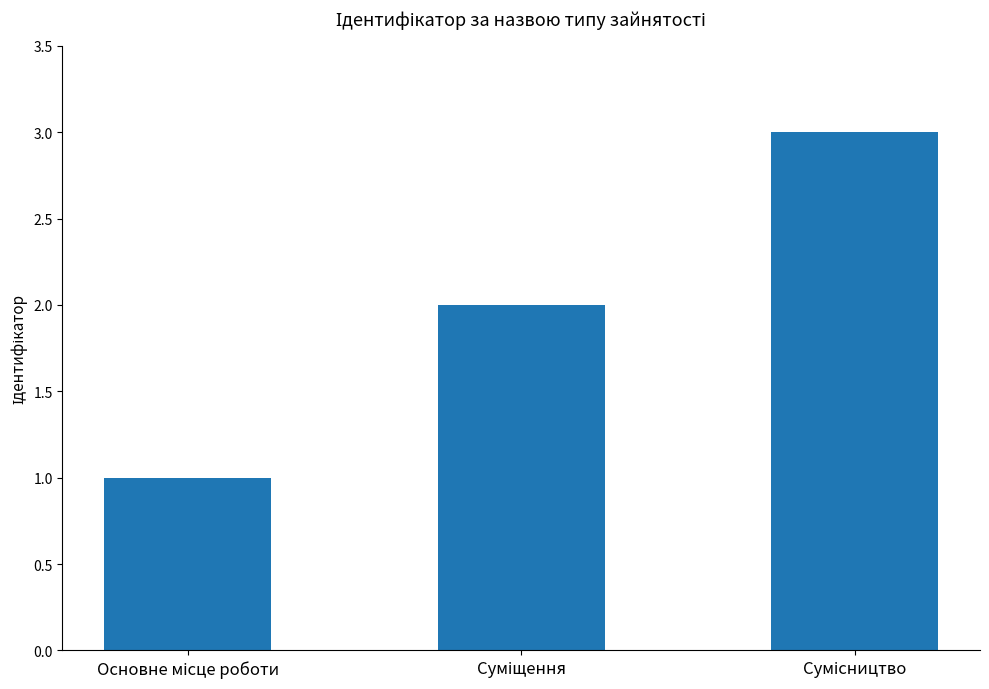

What is the maximum value shown in the chart?

3